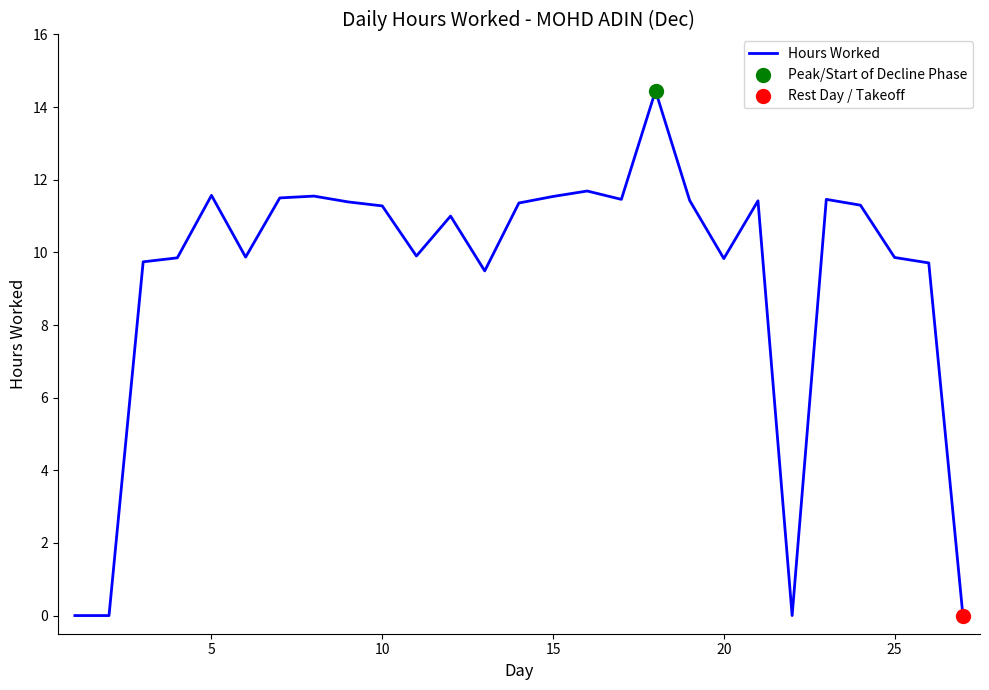

Does the chart have visible grid lines?

No